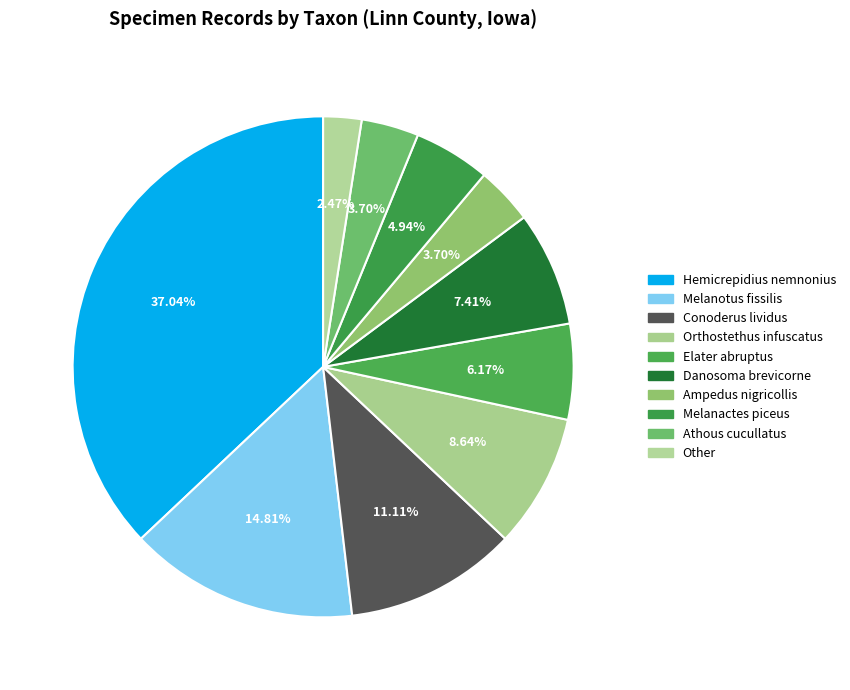

What portion of the pie excludes Hemicrepidius nemnonius?

63.0%